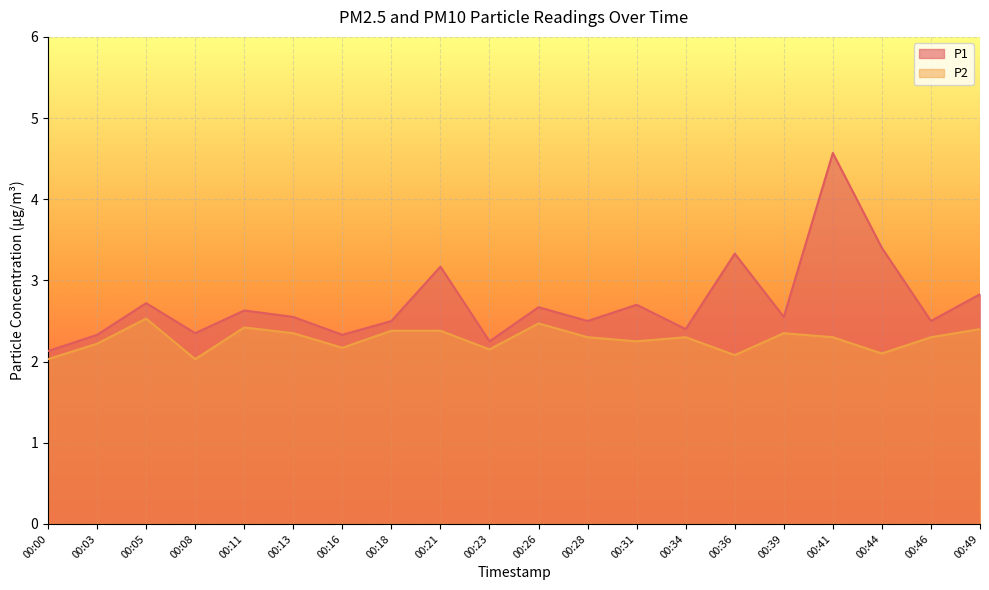

List the labels in order of P1 value, smallest first.

00:00, 00:23, 00:03, 00:16, 00:08, 00:34, 00:18, 00:28, 00:46, 00:13, 00:39, 00:11, 00:26, 00:31, 00:05, 00:49, 00:21, 00:36, 00:44, 00:41